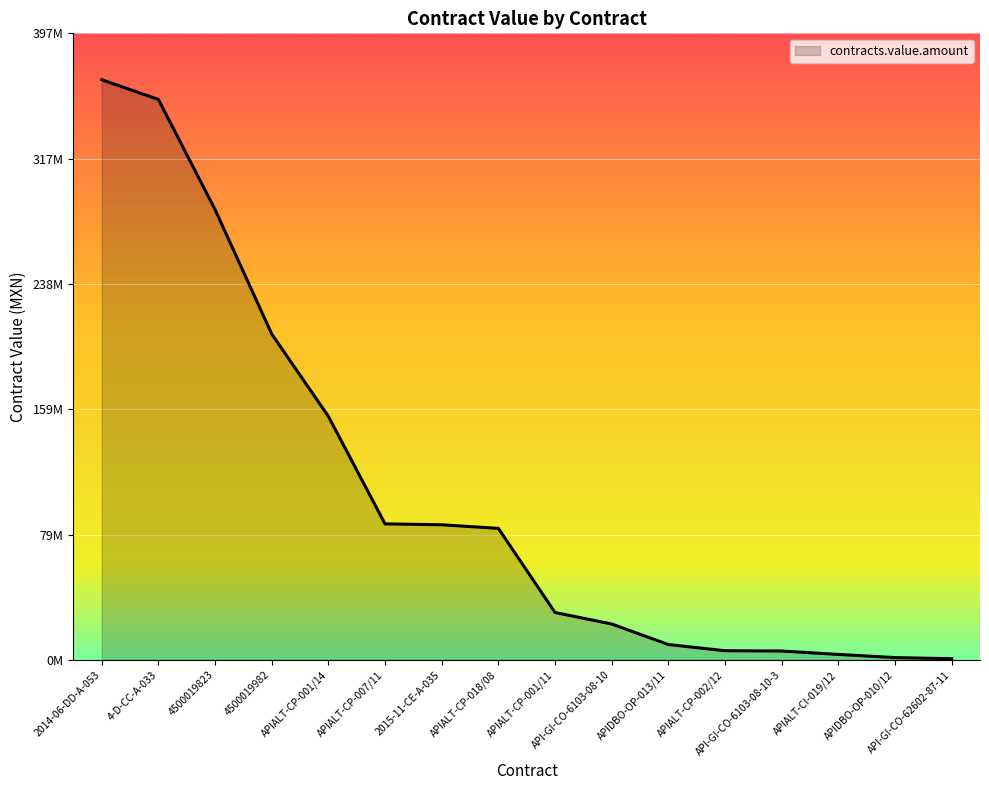

List the labels in order of value, largest first.

2014-06-DD-A-053, 4-D-CC-A-033, 4500019823, 4500019982, APIALT-CP-001/14, APIALT-CP-007/11, 2015-11-CE-A-035, APIALT-CP-018/08, APIALT-CP-001/11, API-GI-CO-6103-08-10, APIDBO-OP-013/11, APIALT-CP-002/12, API-GI-CO-6103-08-10-3, APIALT-CI-019/12, APIDBO-OP-010/12, API-GI-CO-62602-87-11